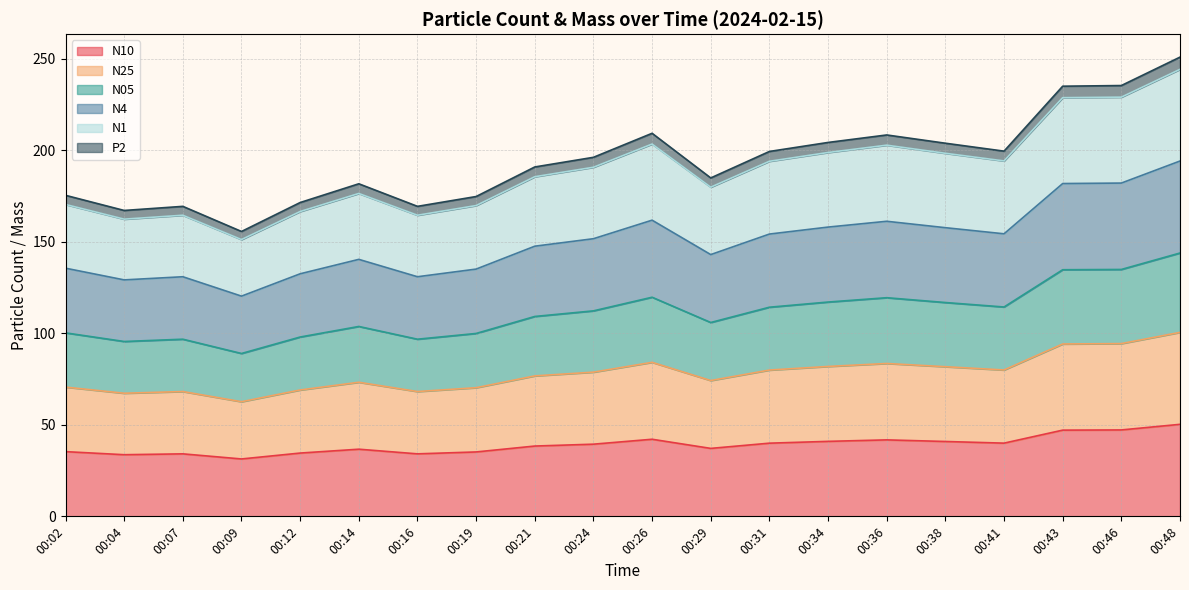

What is the total value across all series at 00:21?

190.8